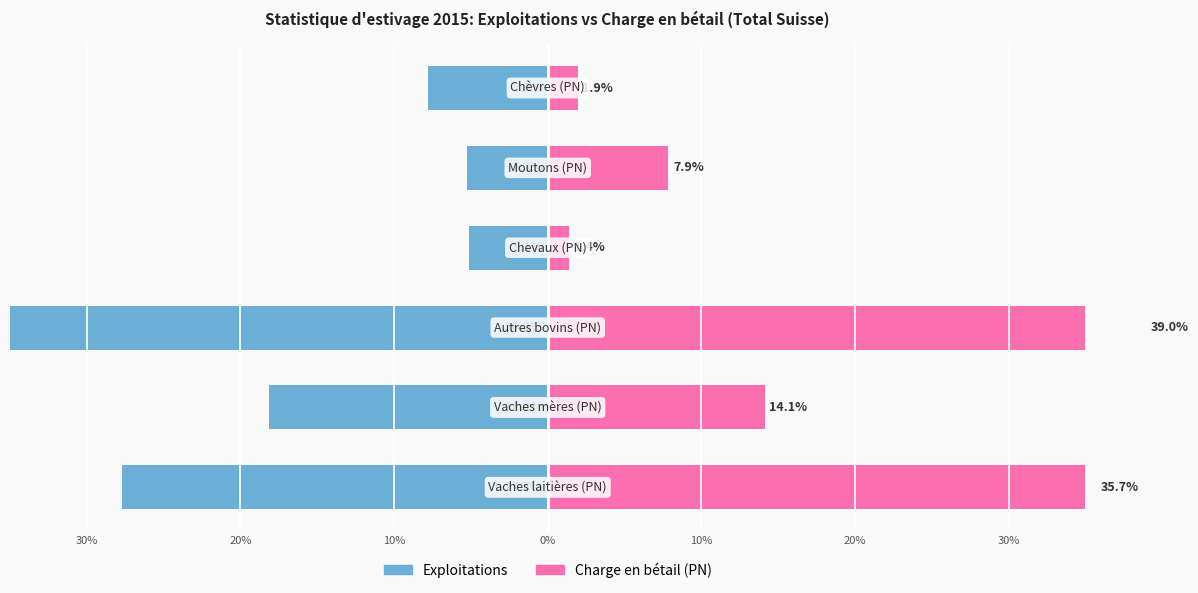

Is the value of Charge en bétail (PN) at 10% greater than the value of Exploitations at 10%?

Yes